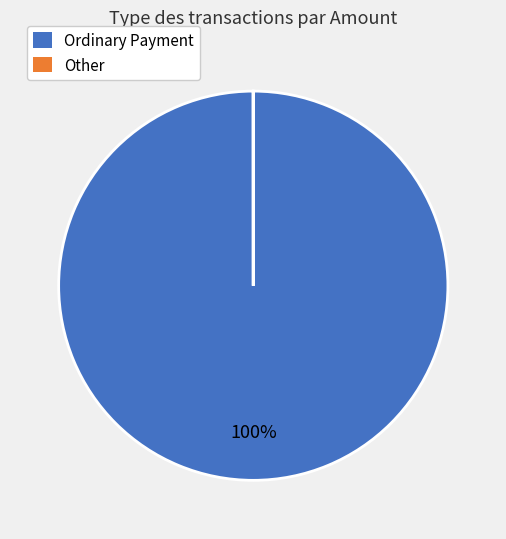

To the nearest percent, what is the difference between the largest and smallest slice percentages?

100%